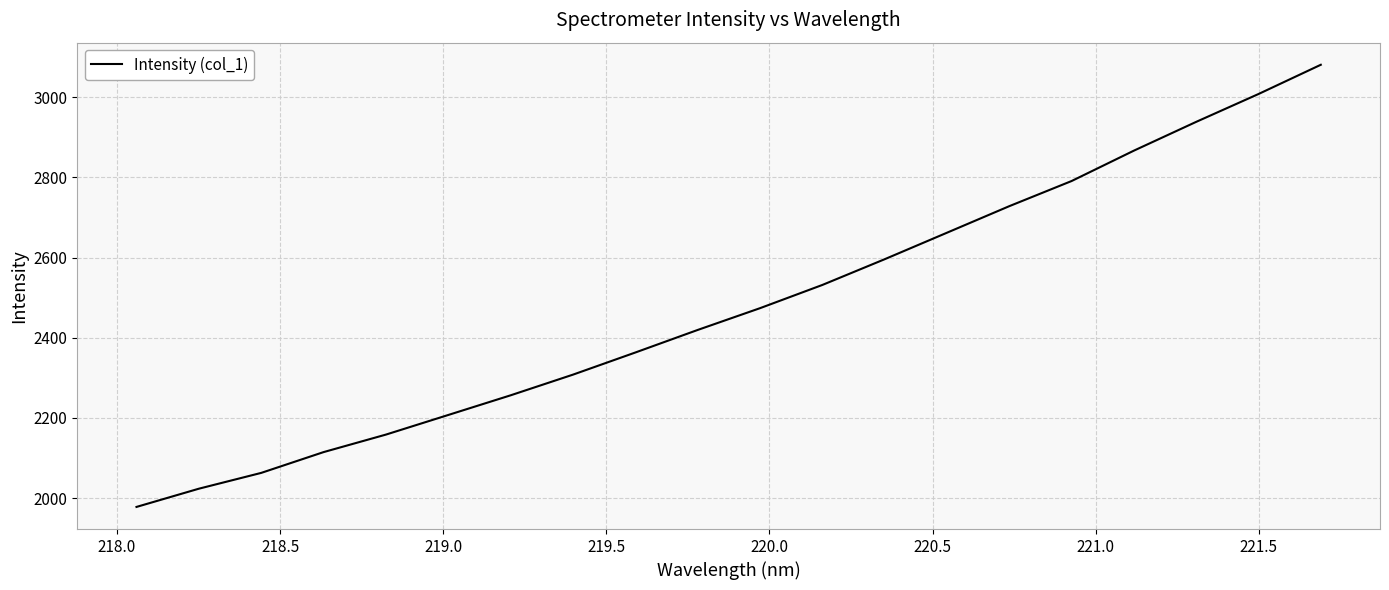

What is the maximum value shown in the chart?

3080.6